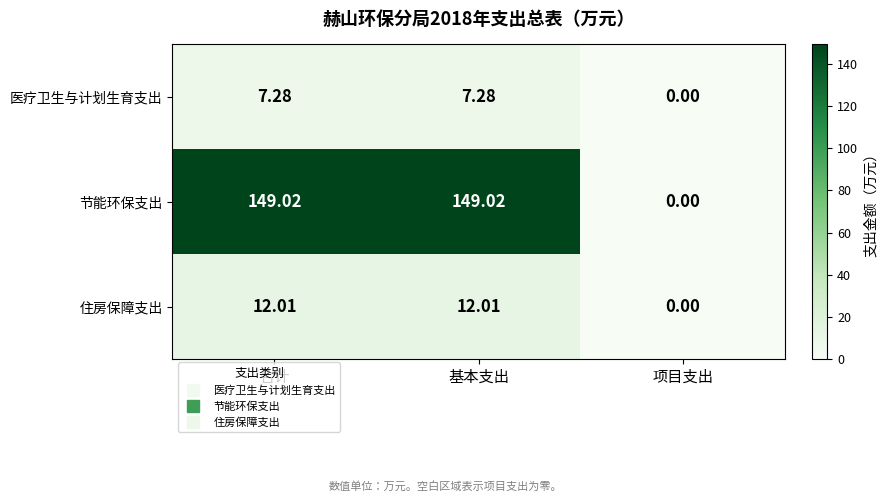

Rank the series by their maximum value, from highest to lowest.

节能环保支出, 住房保障支出, 医疗卫生与计划生育支出